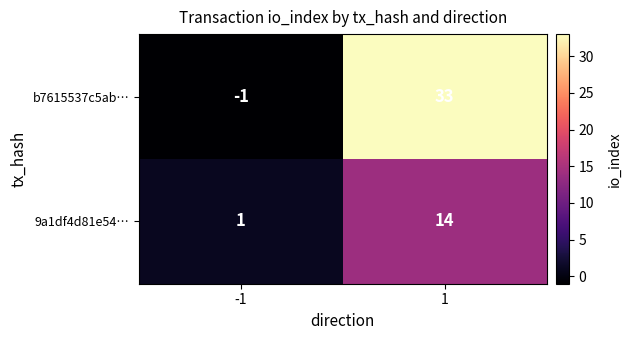

The 9a1df4d81e54… series shows 14 at 1. True or false?

True